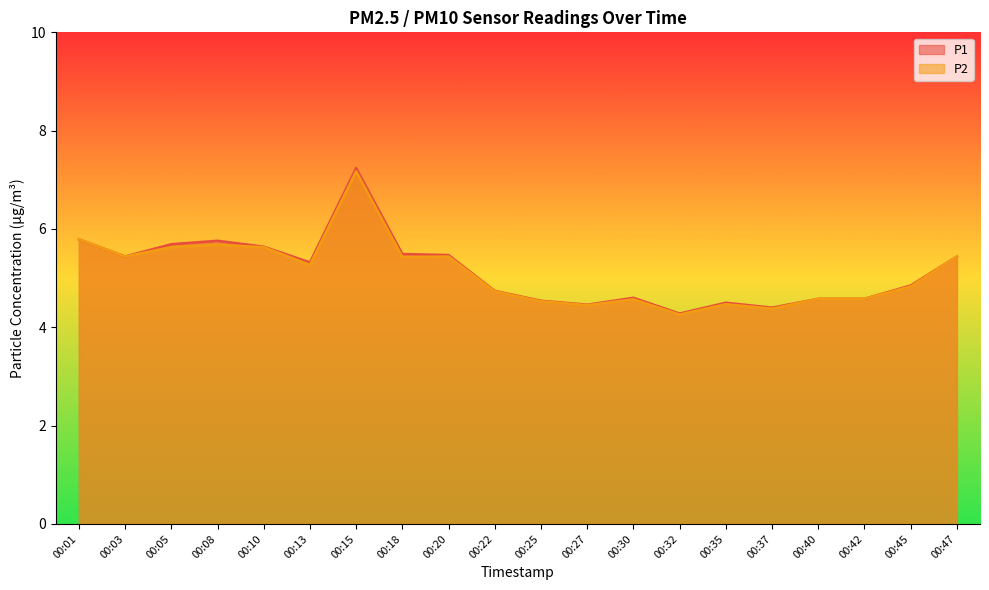

What is the smallest value displayed?

4.3